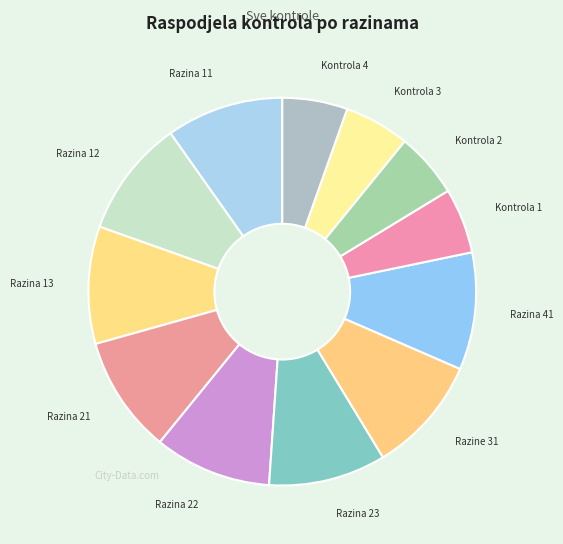

Rank the categories by value from highest to lowest.

Razina 11, Razina 12, Razina 13, Razina 21, Razina 22, Razina 23, Razine 31, Razina 41, Kontrola 1, Kontrola 2, Kontrola 3, Kontrola 4